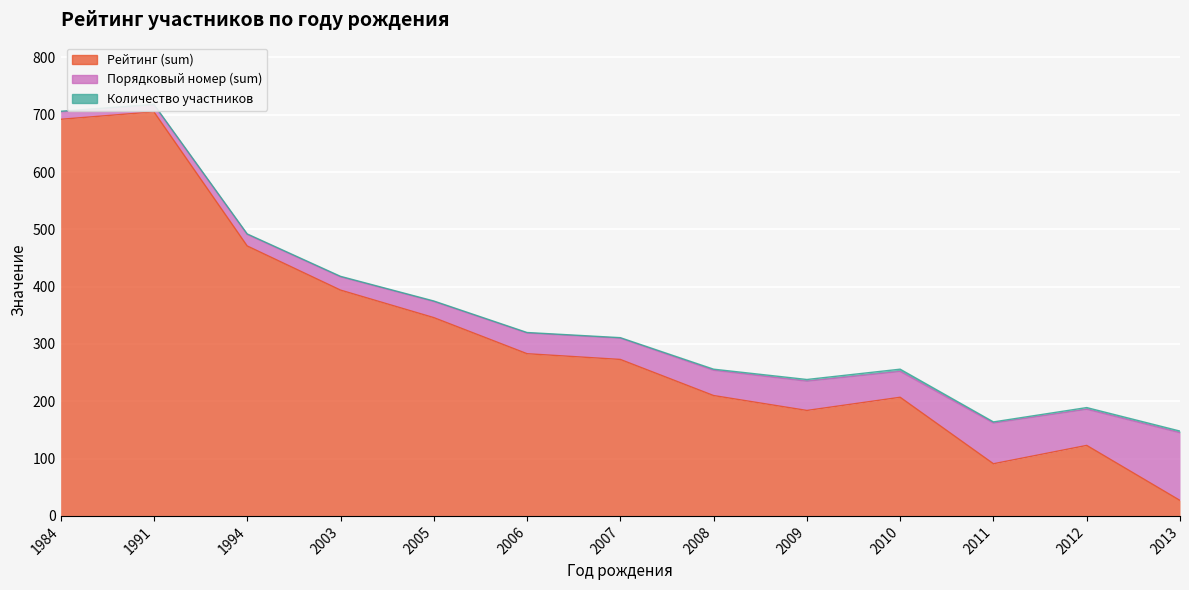

At which category does Рейтинг (sum) reach its first local valley?

2009